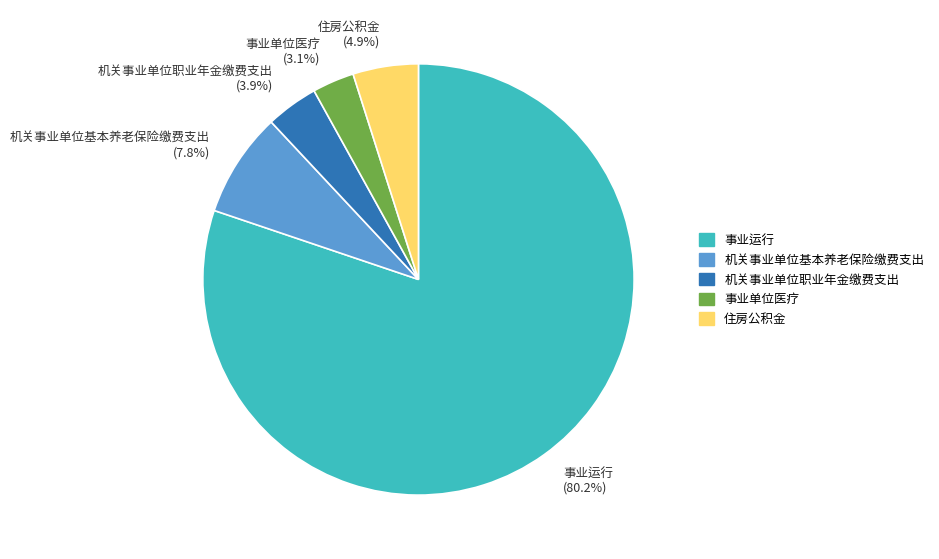

To the nearest percent, what is the average slice percentage?

20%